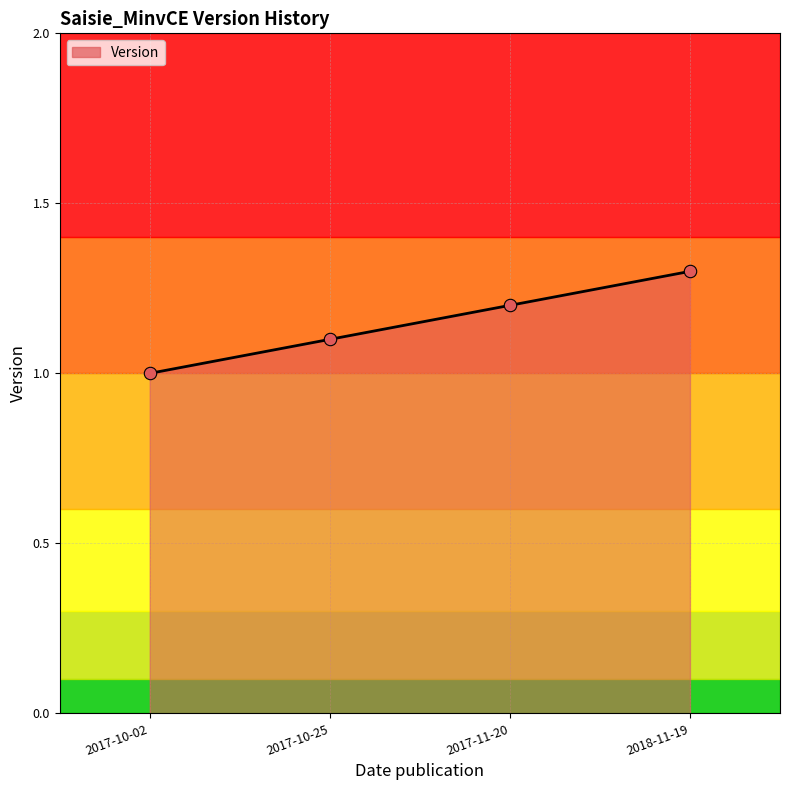

What is the ratio of the value at 2017-11-20 to the value at 2017-10-02?

1.2